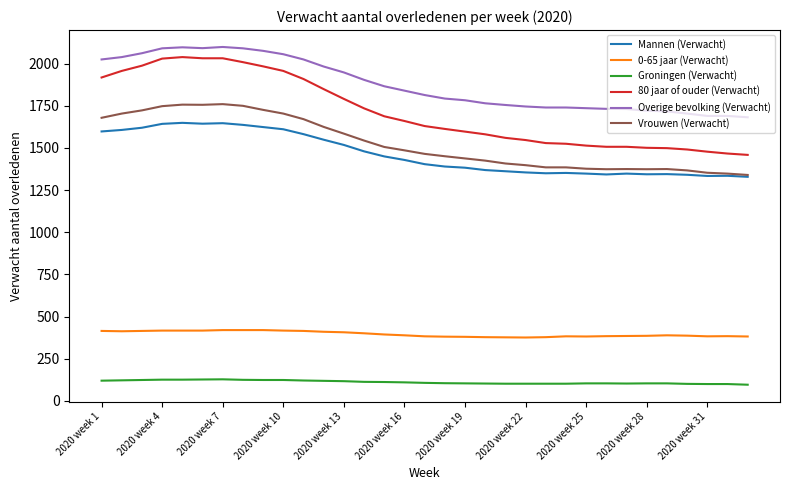

What is the highest value of the Vrouwen (Verwacht) series?

1760